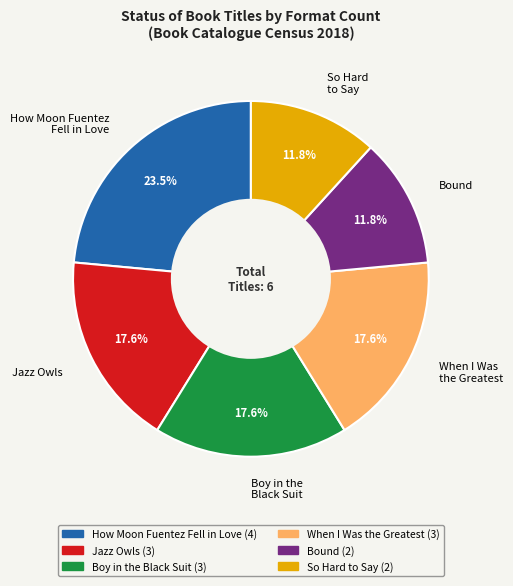

What is the largest slice in the pie chart?

How Moon Fuentez Fell in Love